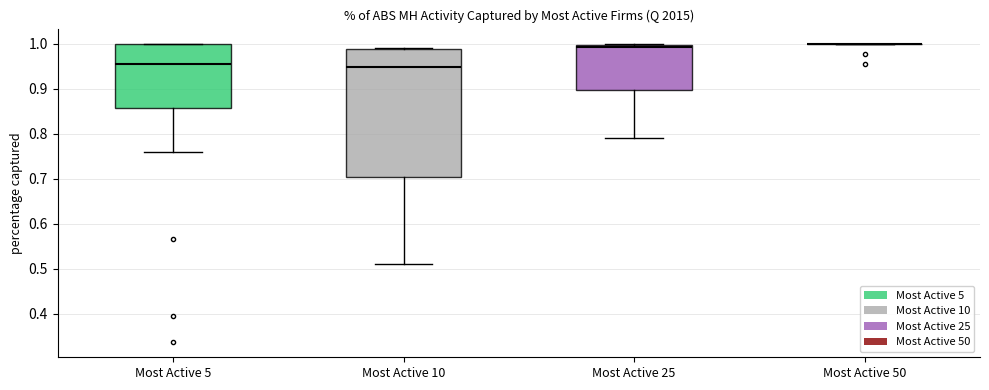

Reading left to right, transcribe this box plot: for each box, give where its median line is, the range the box spans, and where its two whiskers end, as read against the y-axis. The values are not printed on the chart, so give them approximately, as read against the axis.

Most Active 5: median 0.95, box 0.86 to 1.00, whiskers 0.76 to 1.00
Most Active 10: median 0.95, box 0.70 to 0.99, whiskers 0.51 to 0.99 (just above the box's upper edge)
Most Active 25: median 0.99, box 0.90 to 1.00, whiskers 0.79 to 1.00
Most Active 50: box collapsed to a line at 1.00, whiskers 1.00 to 1.00